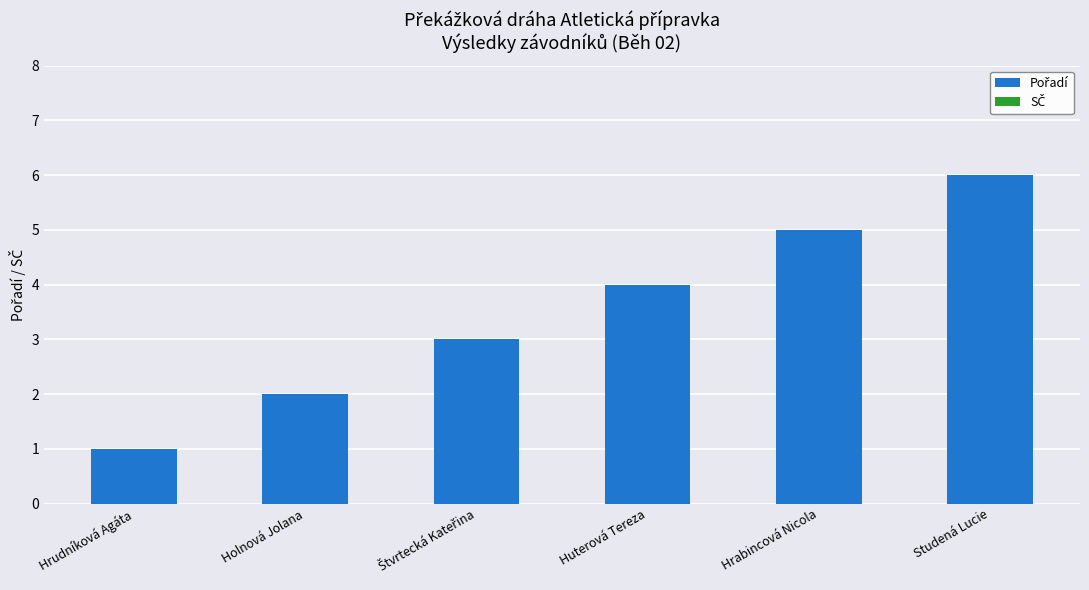

What is the difference between the maximum and minimum values?

5